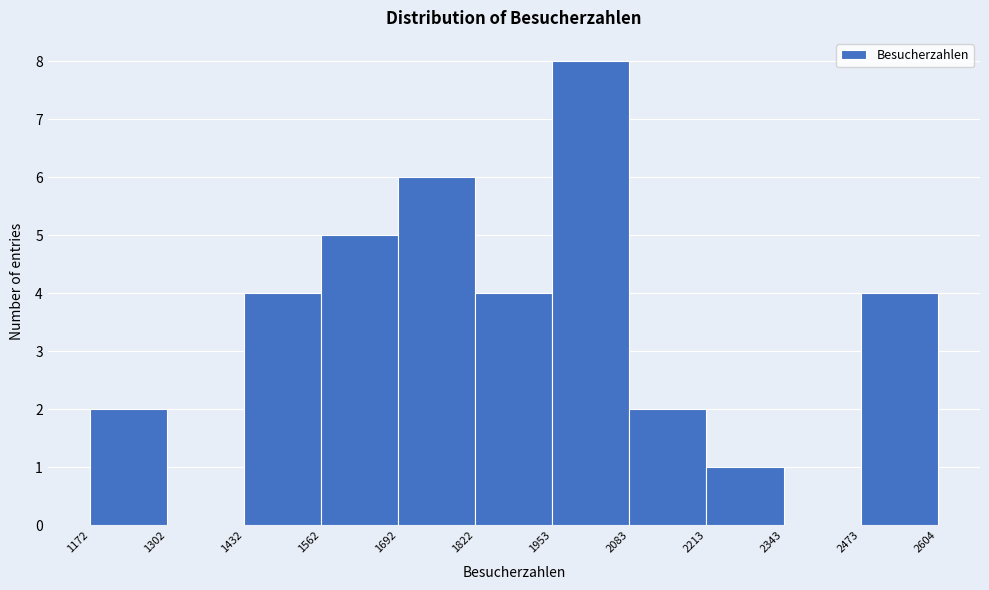

Reading left to right, transcribe this chart: for each bar, give the range it covers on the x-axis and its height. The values are not printed on the chart, so give them approximately, as read against the axis.

1172 to 1302: 2
1302 to 1432: 0
1432 to 1562: 4
1562 to 1692: 5
1692 to 1822: 6
1822 to 1953: 4
1953 to 2083: 8
2083 to 2213: 2
2213 to 2343: 1
2343 to 2473: 0
2473 to 2604: 4